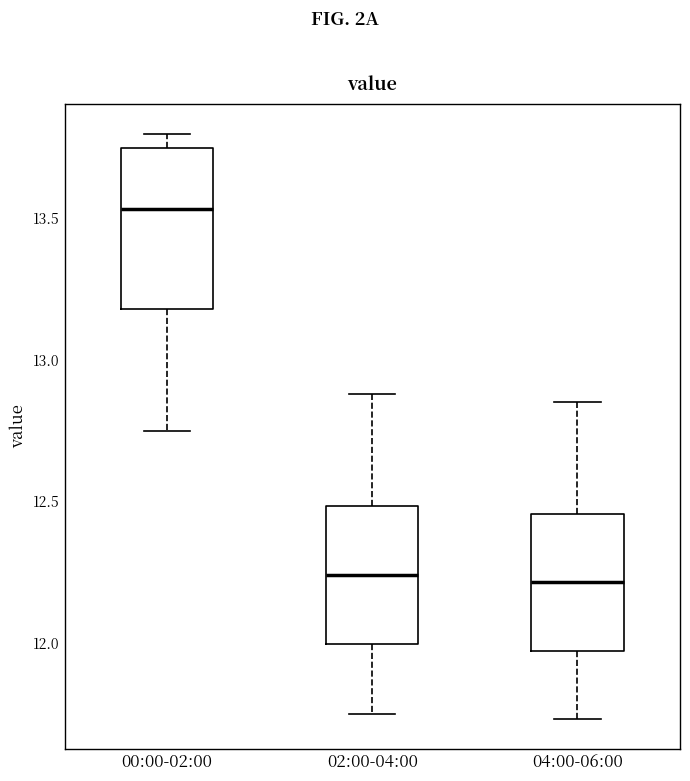

Where does the upper whisker of the box for 00:00-02:00 end on the y-axis? The values are not printed on the chart, so give them approximately, as read against the axis.

13.80